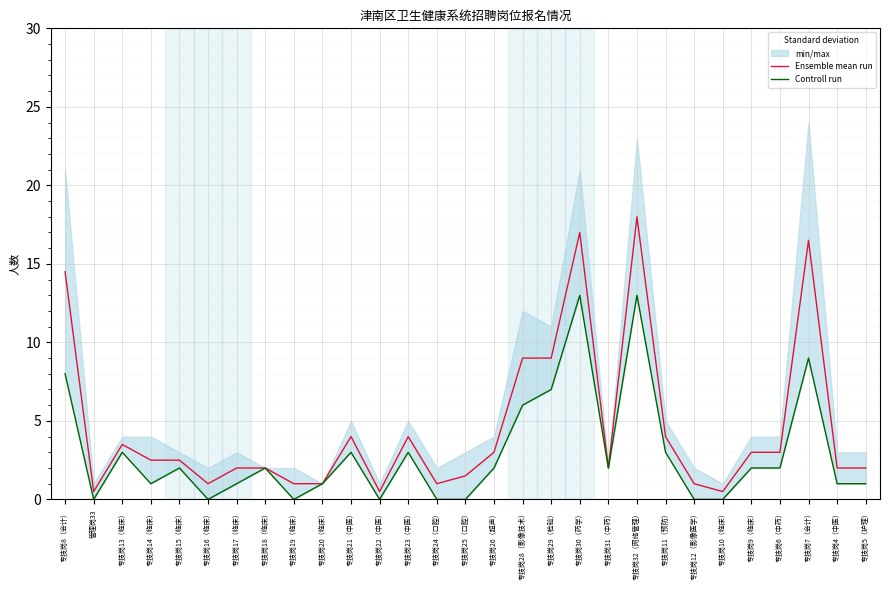

Where does the Controll run series first go above 2?

专技岗8（会计）